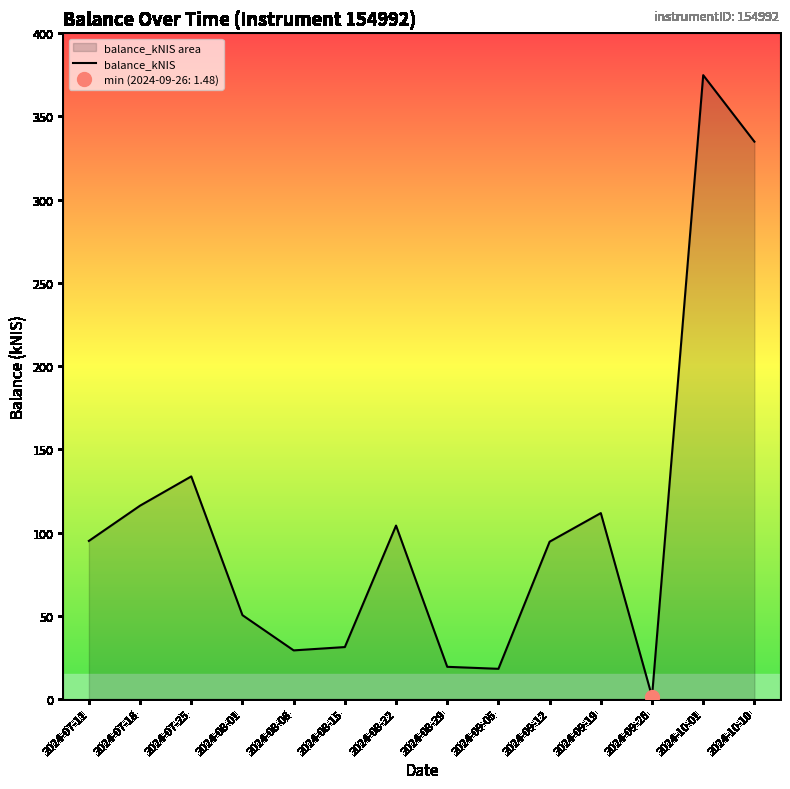

Reading left to right, transcribe all the data shown in this chart.

2024-07-11=95.0	2024-07-18=116.2	2024-07-25=133.7	2024-08-01=50.4	2024-08-08=29.2	2024-08-15=31.2	2024-08-22=104.2	2024-08-29=19.3	2024-09-05=18.1	2024-09-12=94.5	2024-09-19=111.7	2024-09-26=1.5	2024-10-01=374.8	2024-10-10=334.8